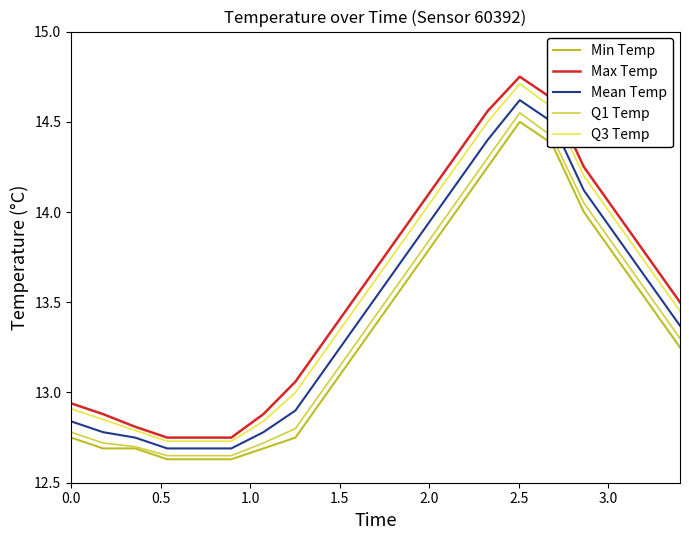

What are all the series names shown in the legend?

Min Temp, Max Temp, Mean Temp, Q1 Temp, Q3 Temp